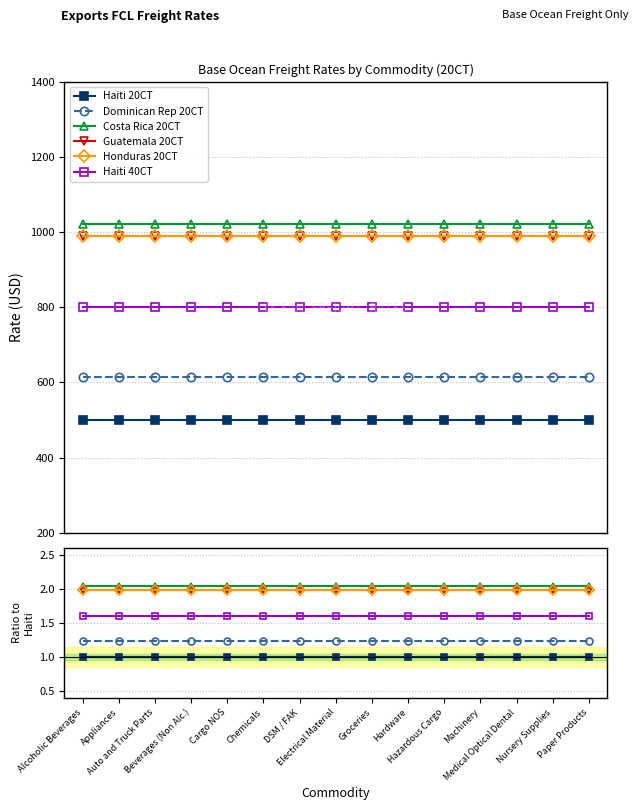

What is the label of the 3rd point from the left?

Auto and Truck Parts